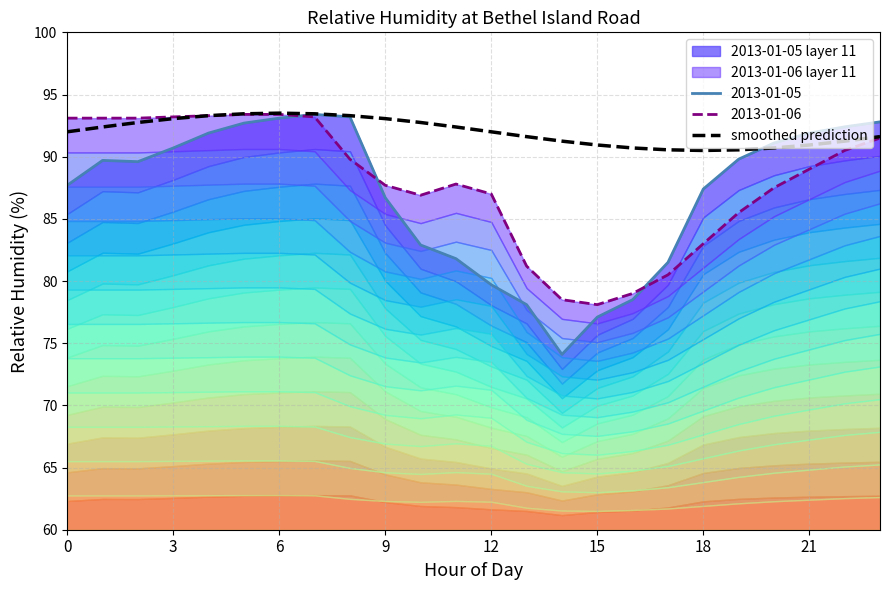

What is the minimum value for smoothed prediction?

90.5